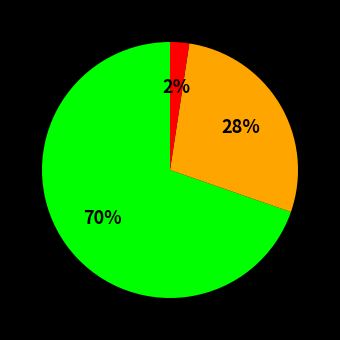

To the nearest percent, what is the average slice percentage?

33%